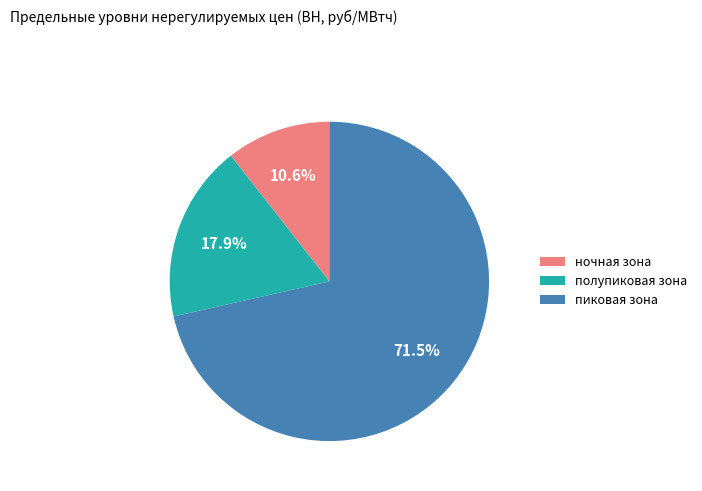

True or false: ночная зона accounts for 1% of the total.

False